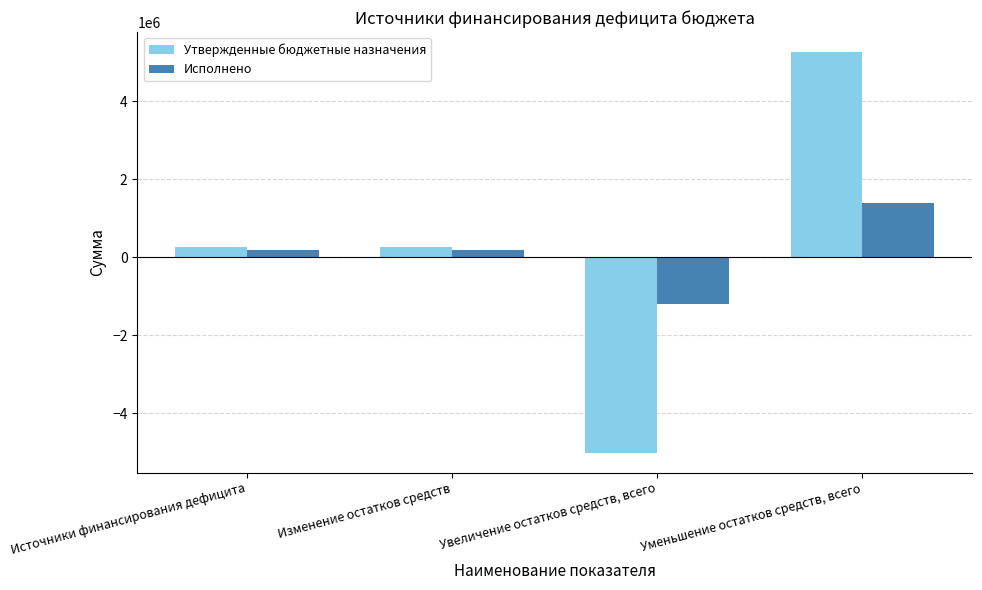

What is the minimum value shown in the chart?

-5012412.0